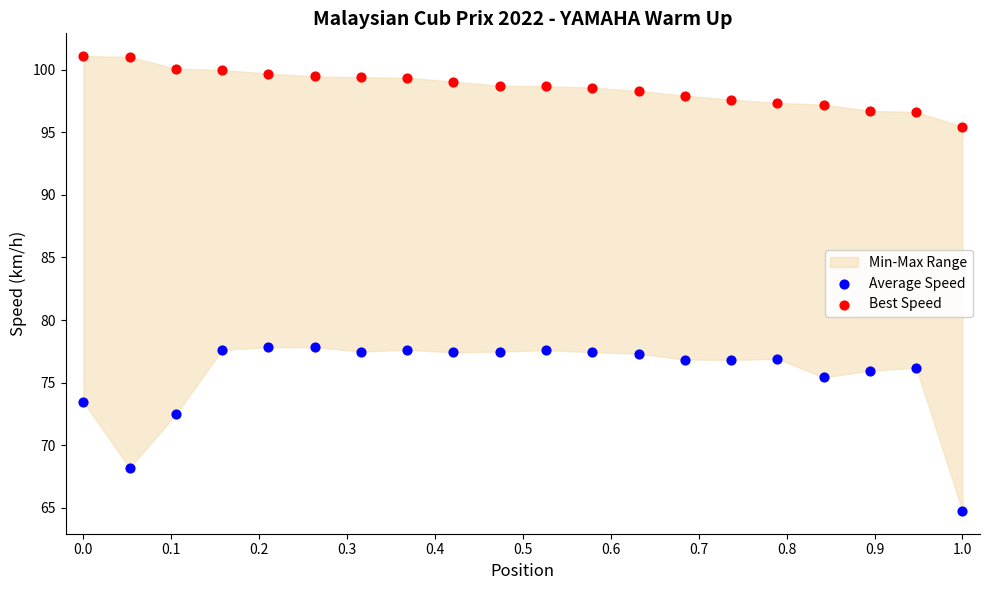

Across all data points, what is the range of X values (max minus min)?

1.0